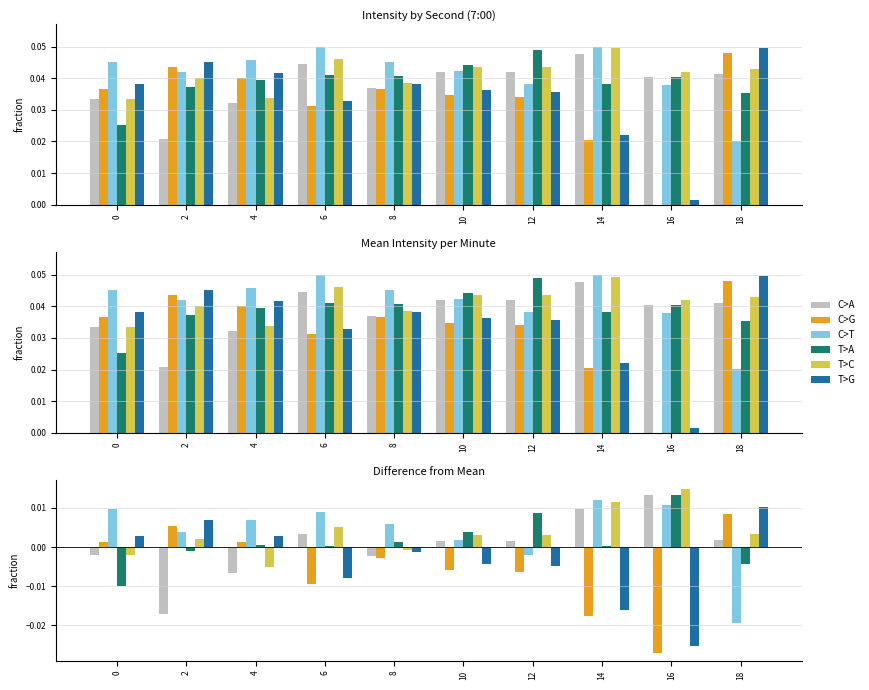

How many positive values does the C>T series have?

8